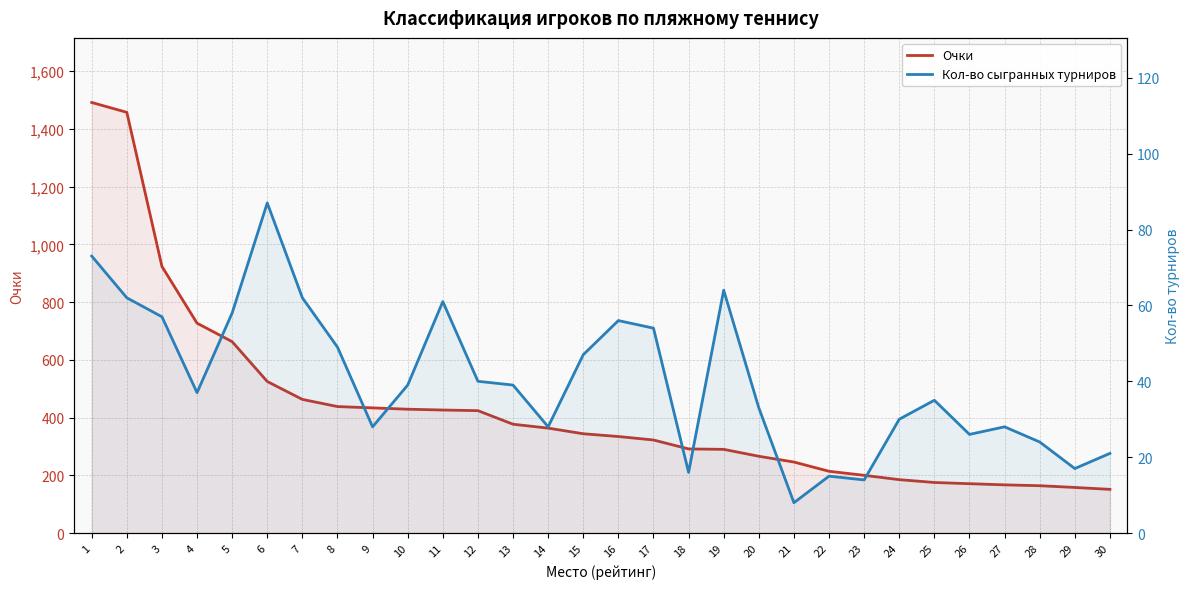

What is the sum of all Кол-во сыгранных турниров values?

1208.0